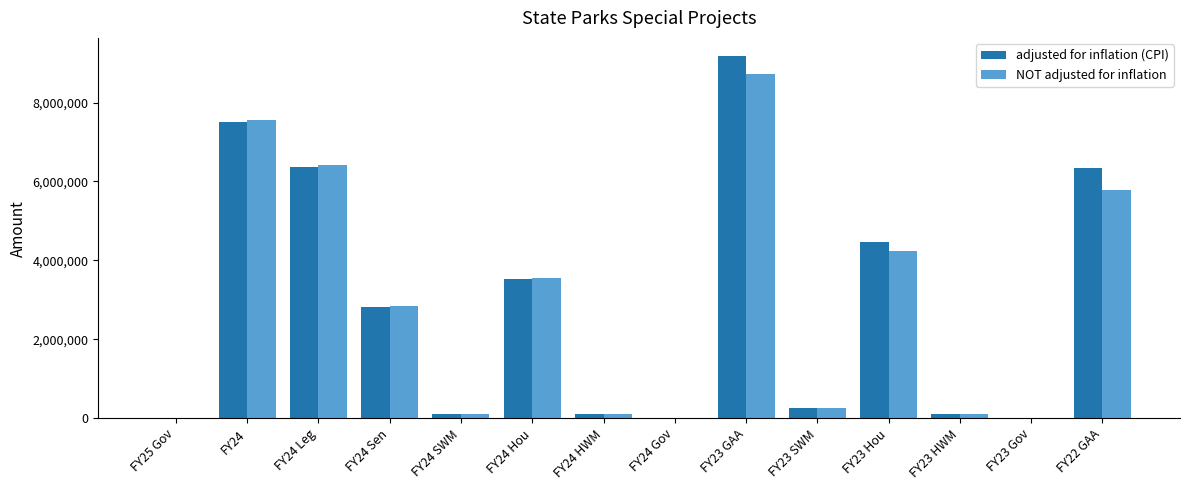

At which label is adjusted for inflation (CPI) closest to 4589801?

FY23 Hou